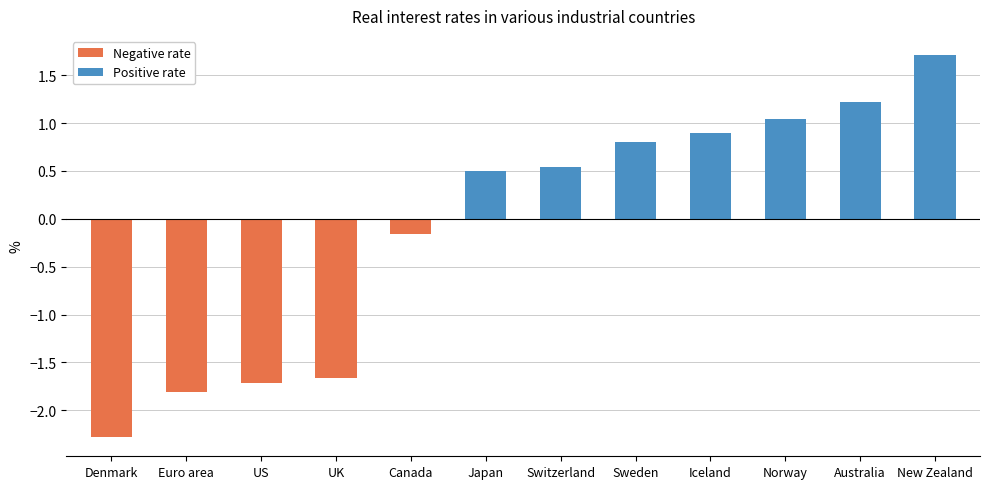

What is the value of the 11th bar from the left?

1.2